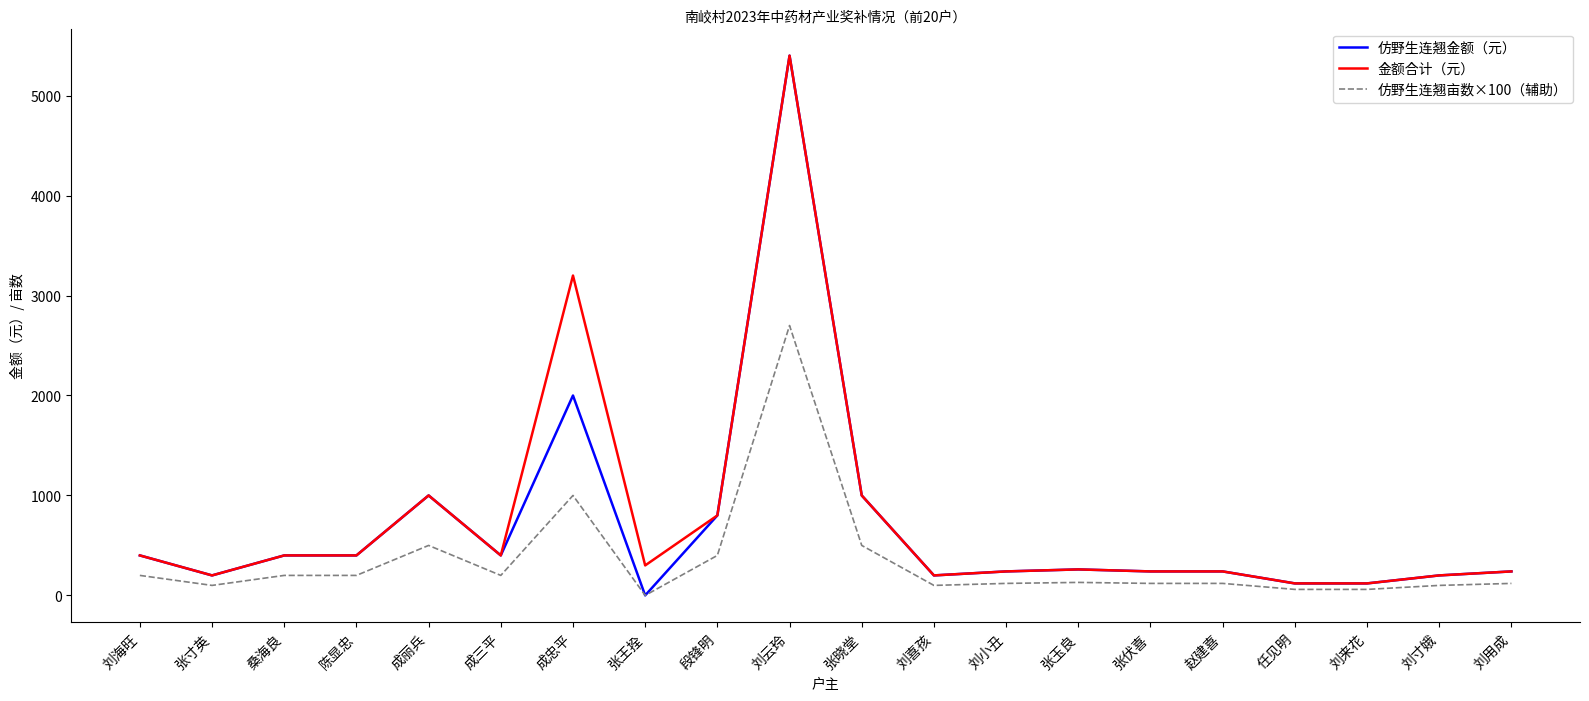

Which series has the largest range (max minus min)?

仿野生连翘金额（元）